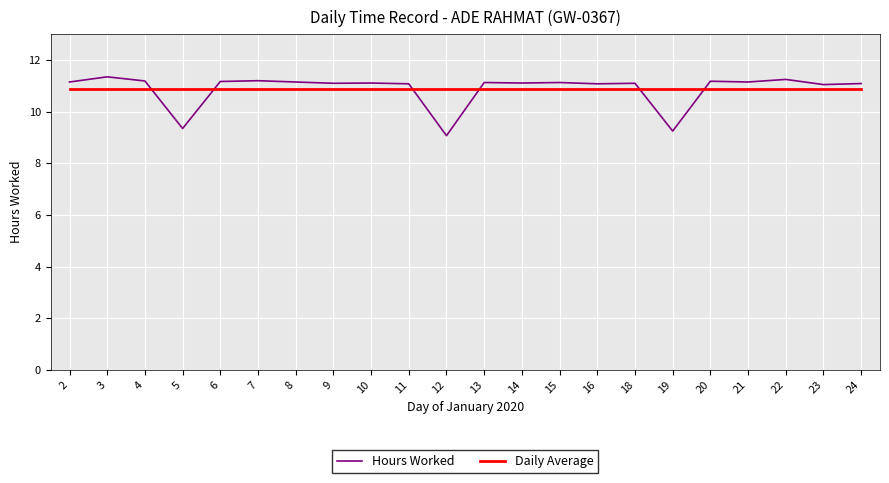

What is the difference between the maximum and minimum values in the Hours Worked series?

2.3